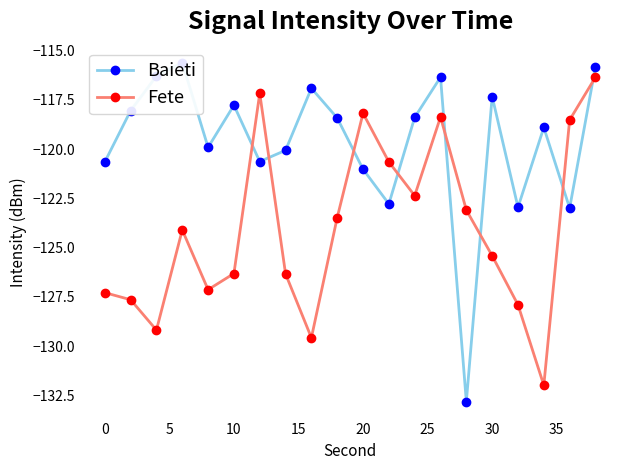

How many series are shown in this chart?

2